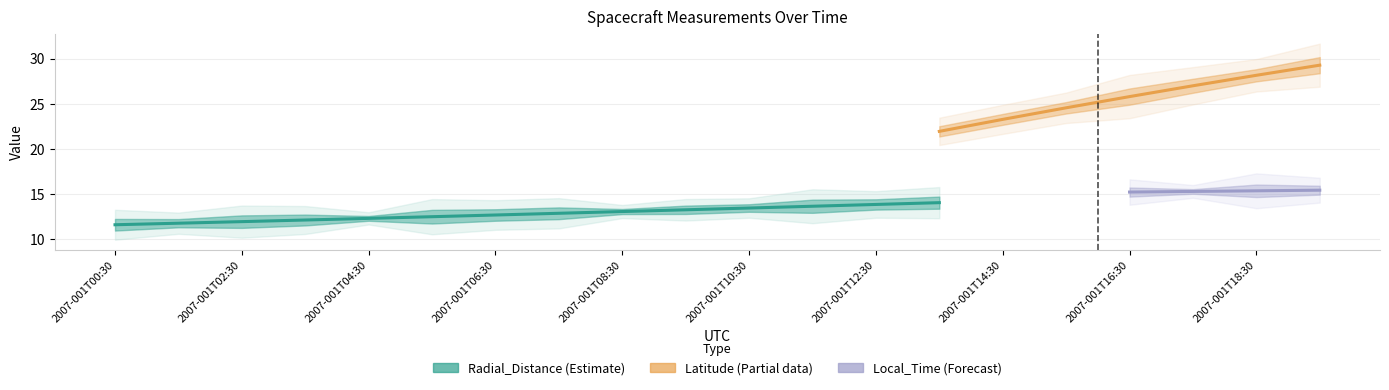

What are all the series names shown in the legend?

Radial_Distance, Latitude, Local_Time